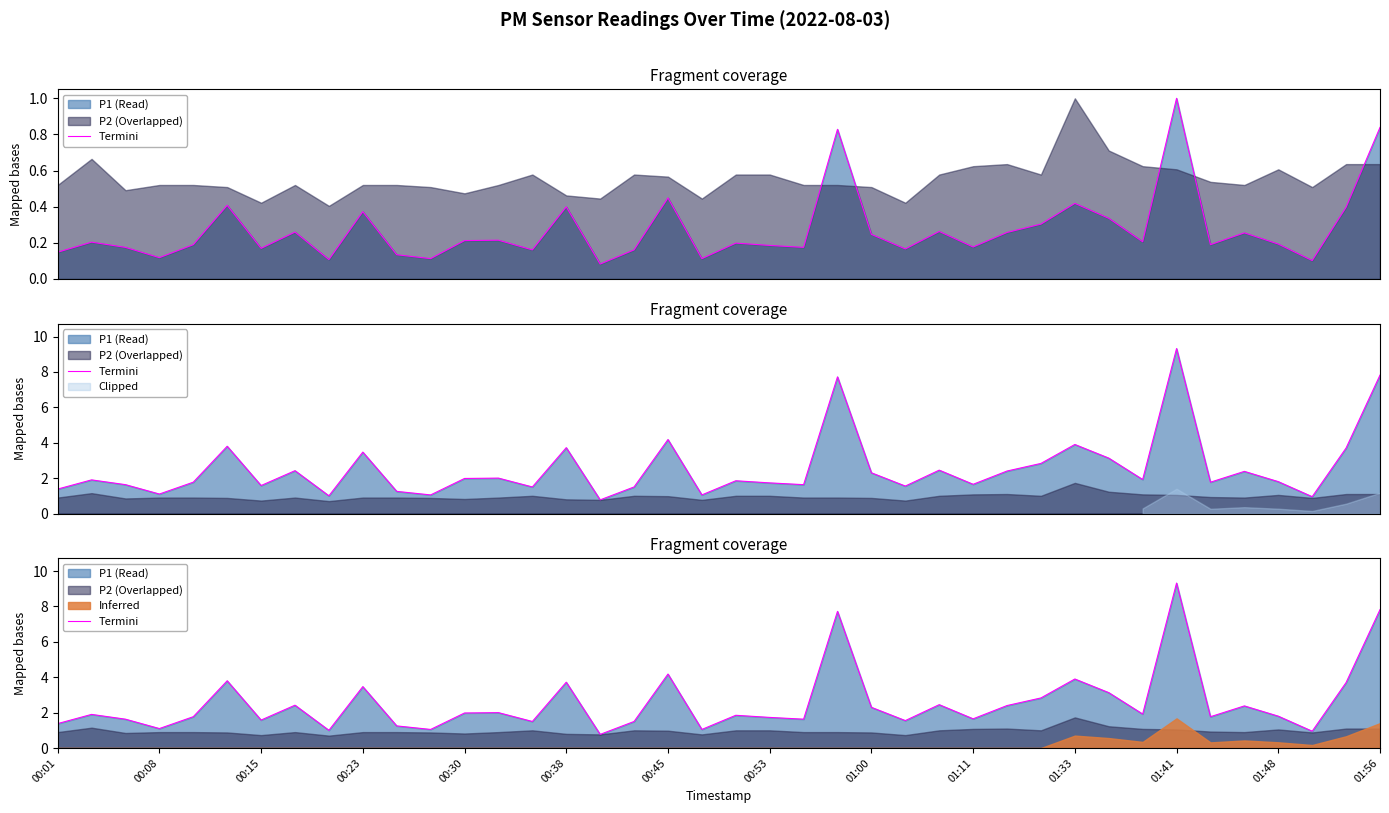

Between 25 and 35, which is larger?

35